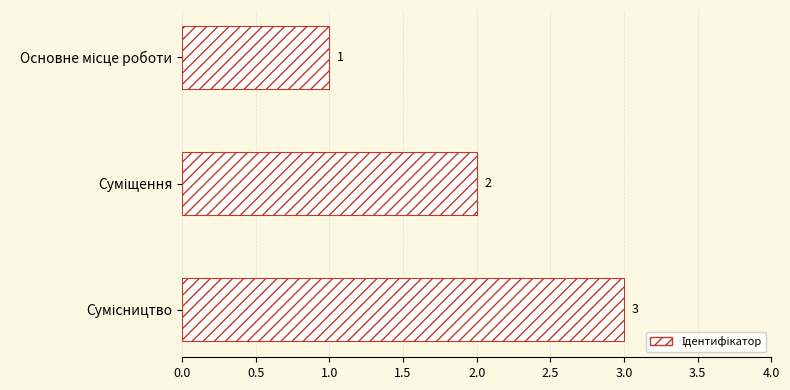

How many values are between 1 and 3?

3